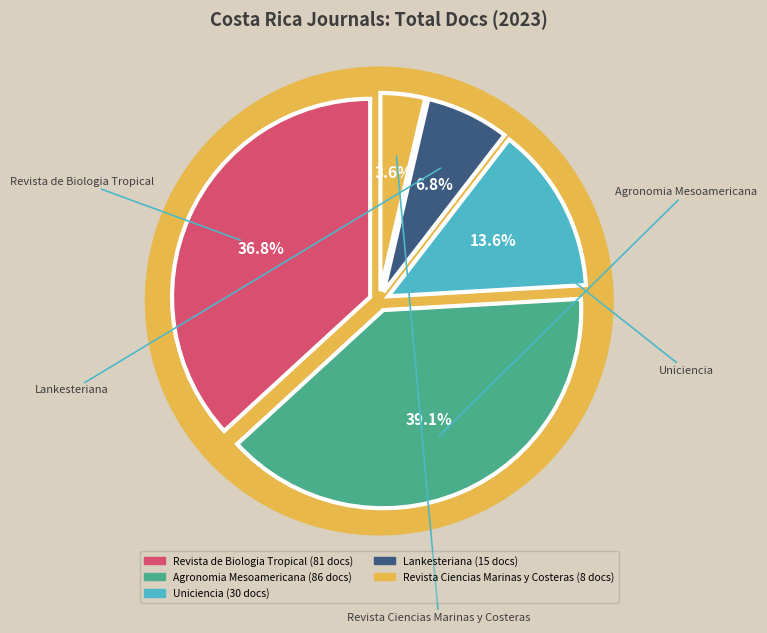

Count the number of slices in the pie.

5